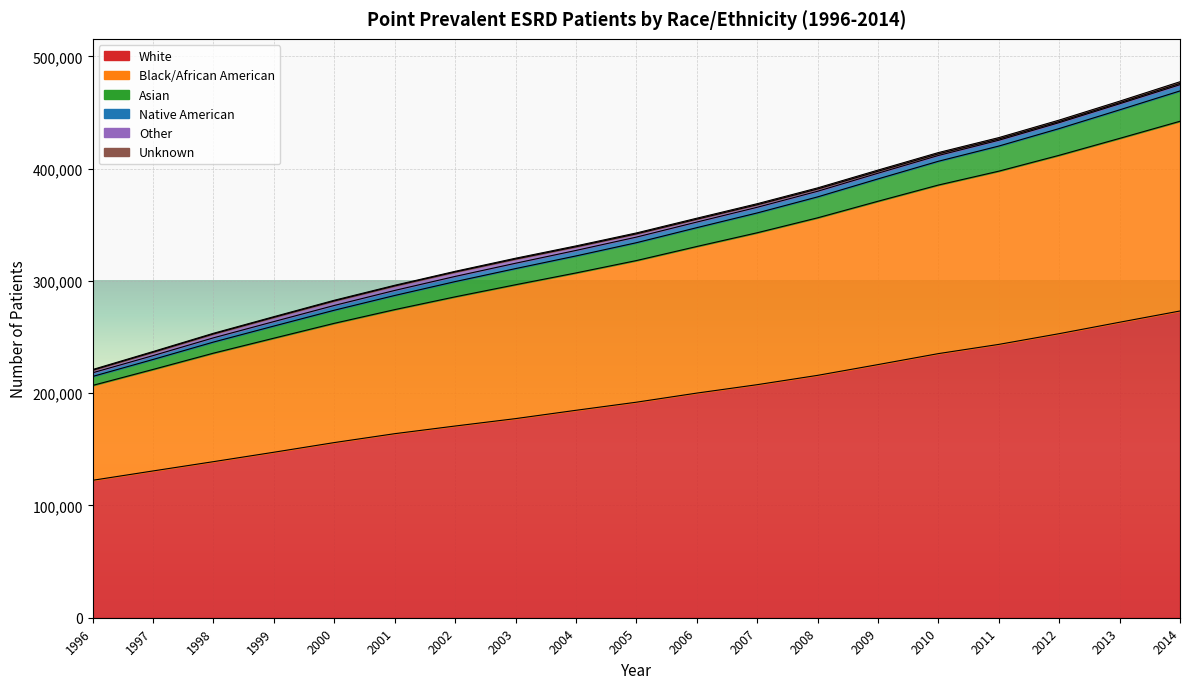

True or false: Asian has more than 0 interior local peaks.

False